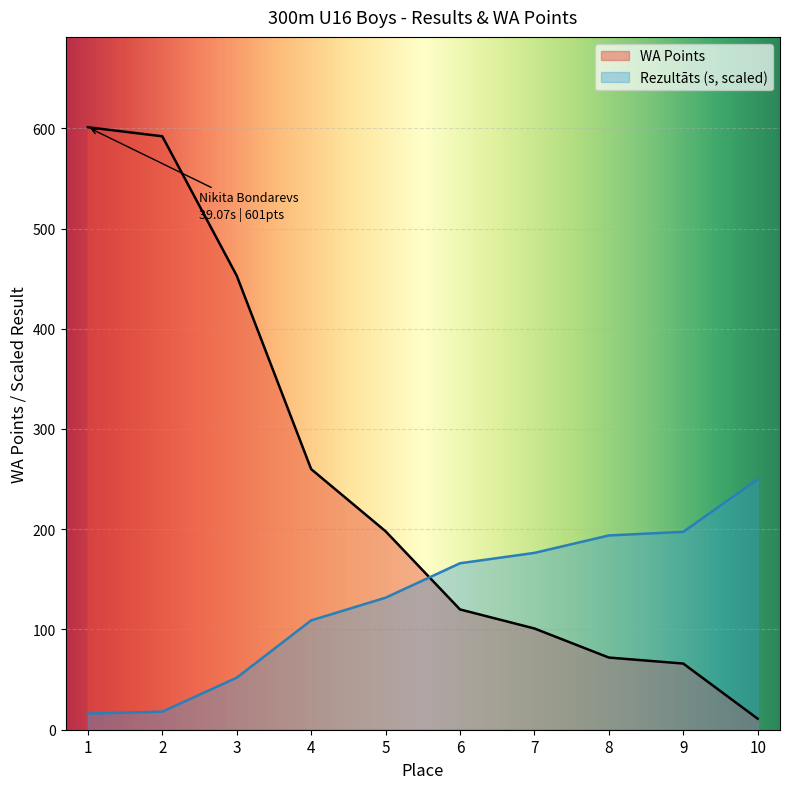

At which label does Rezultāts (s) reach its minimum?

1